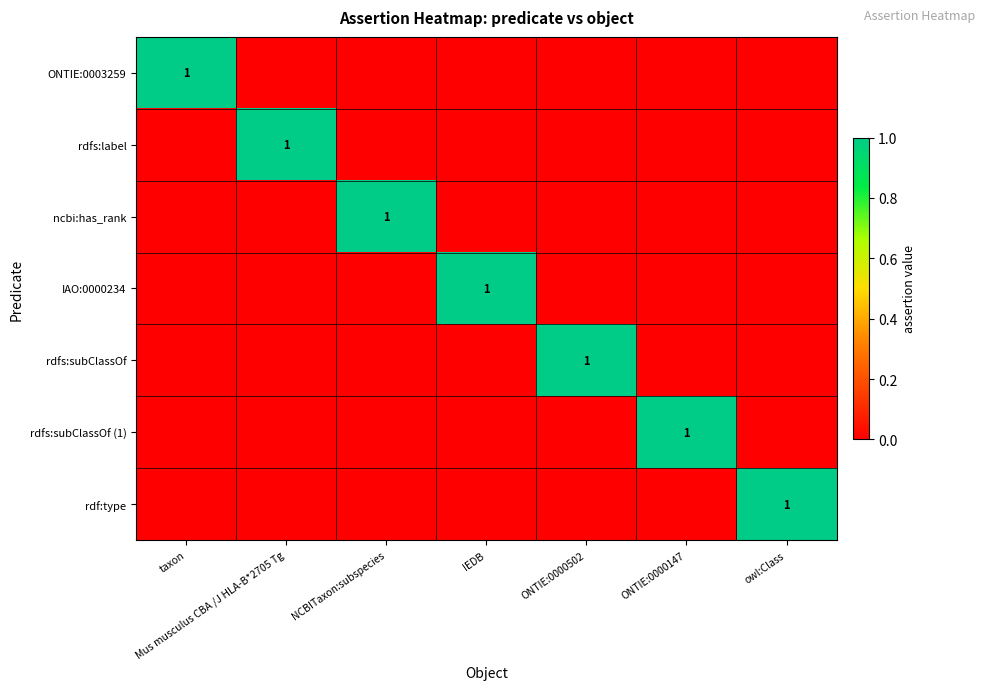

The rdfs:label series shows 1 at Mus musculus CBA /J HLA-B*2705 Tg. True or false?

True